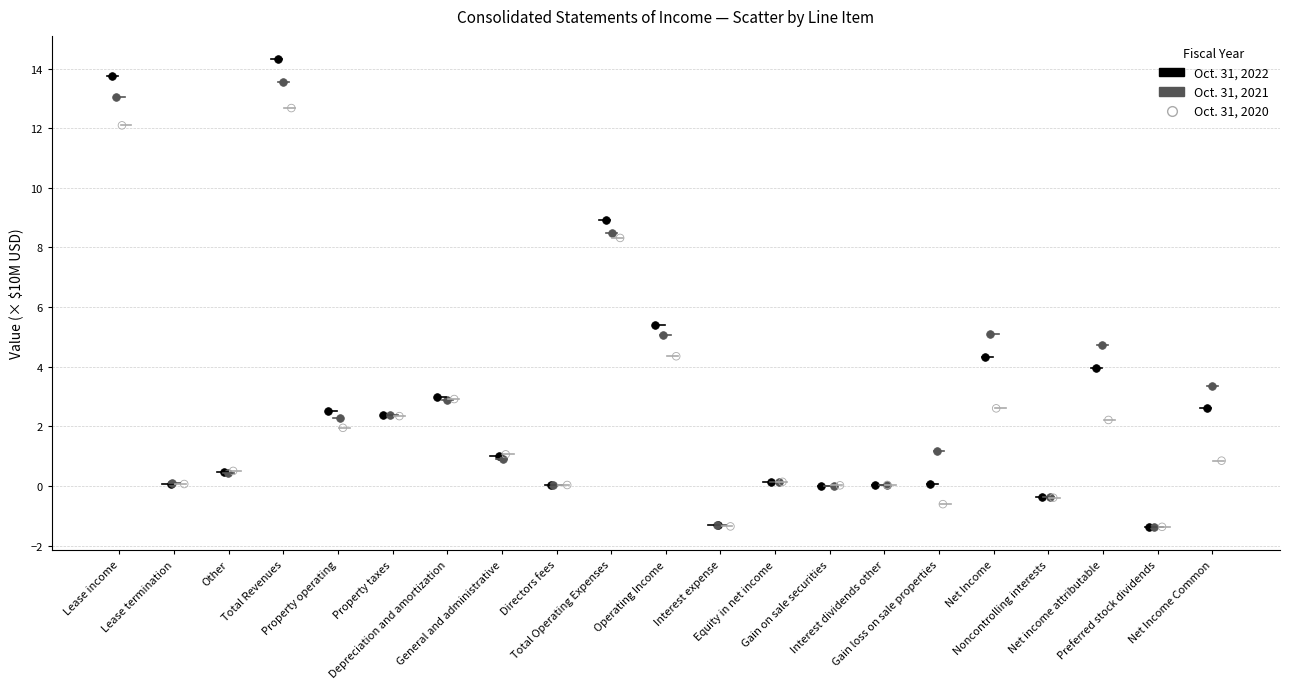

Which series reaches the maximum Y coordinate?

Oct. 31, 2022